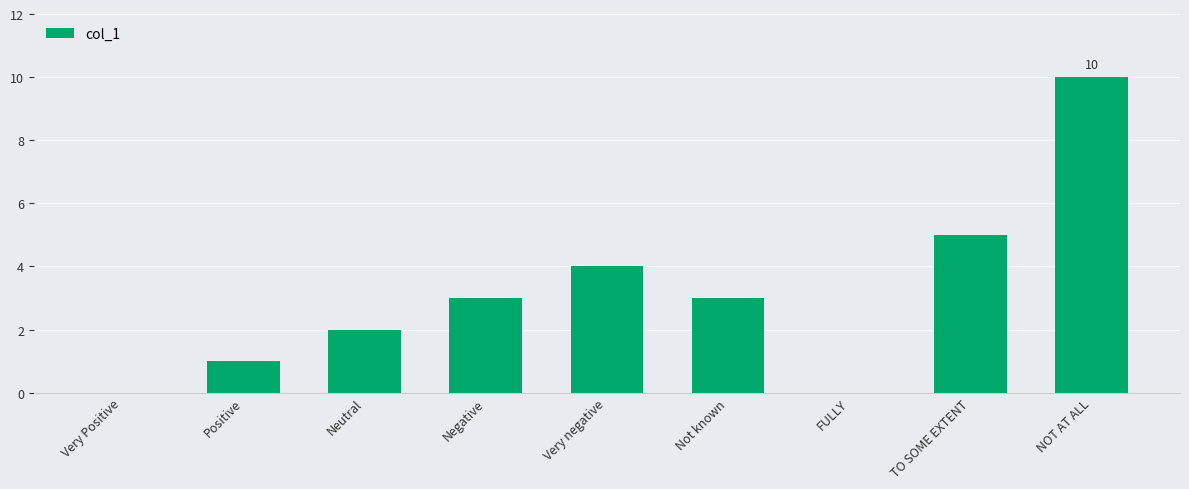

True or false: the data shows 5 at TO SOME EXTENT.

True